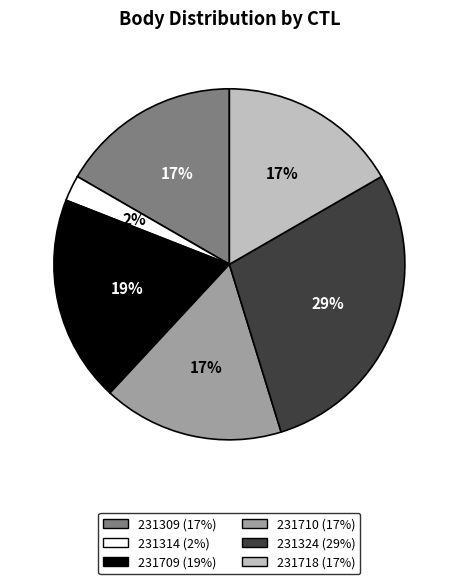

To the nearest percent, what percentage of the pie is 231324?

29%